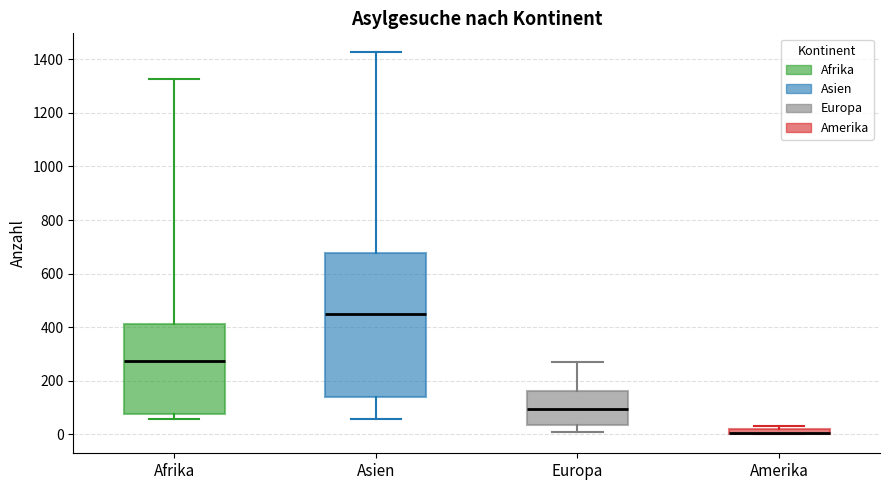

Comparing the boxes themselves (not the whiskers), which one is the tallest?

Asien